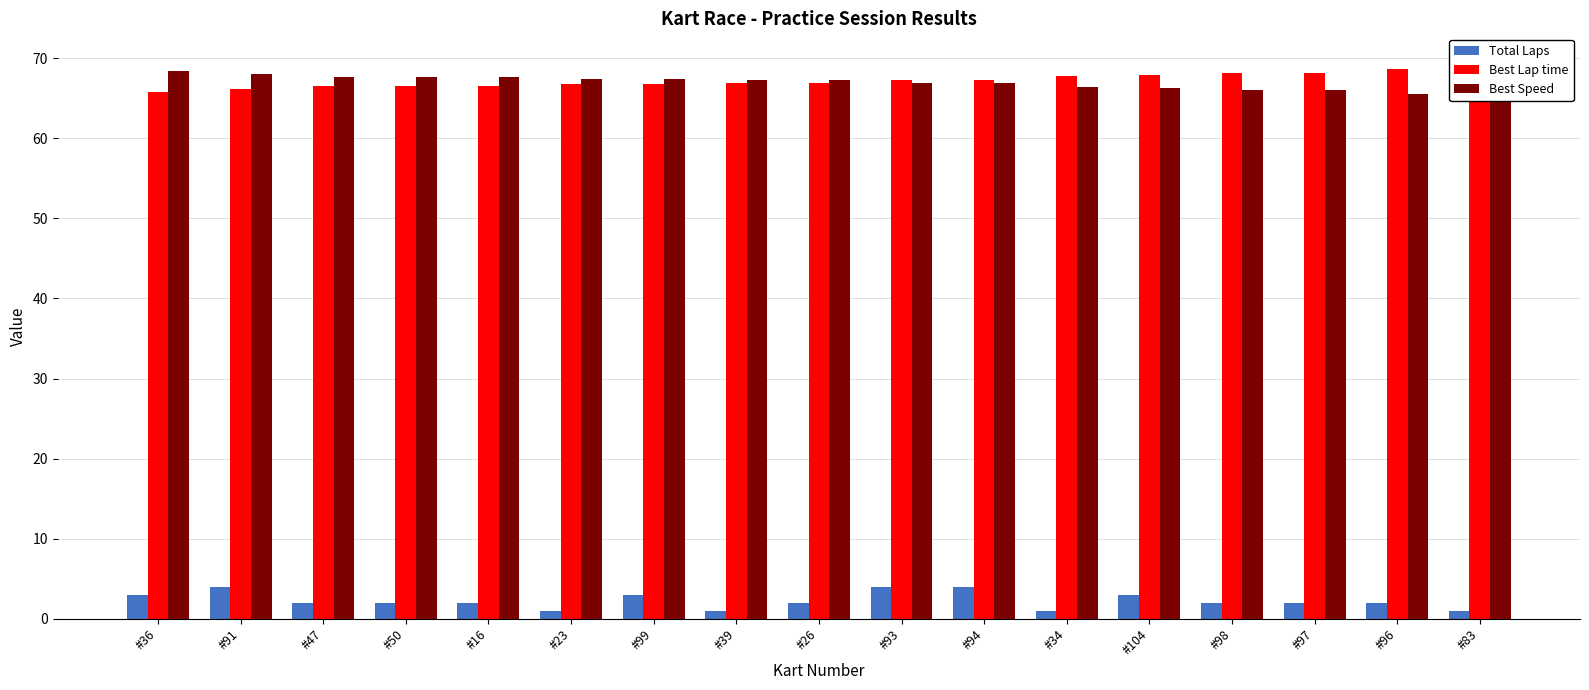

What is the minimum value shown in the chart?

1.0